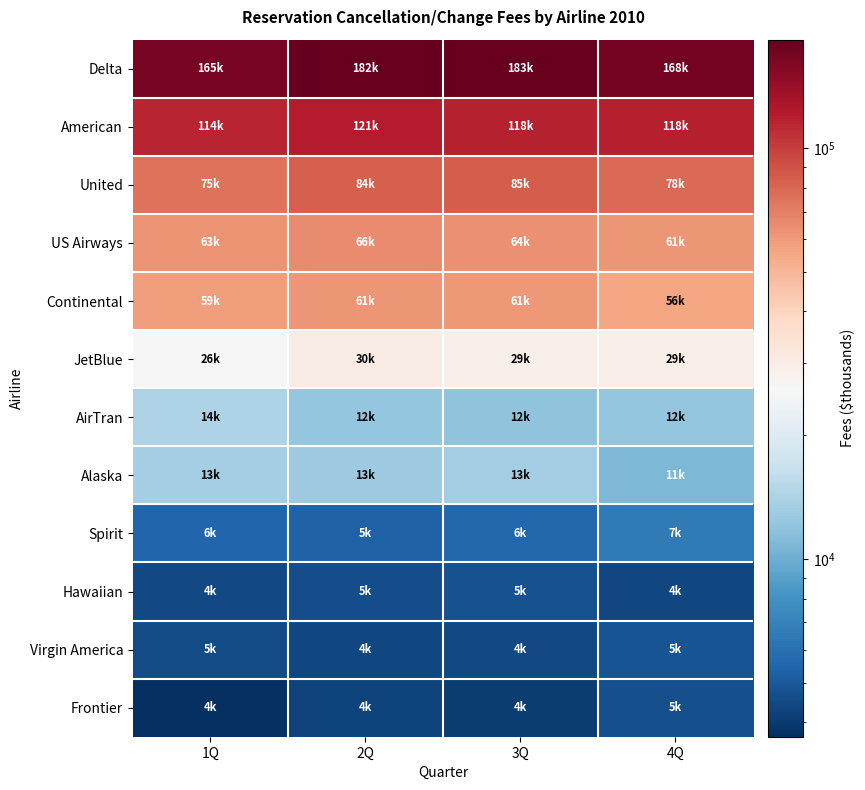

What is the minimum value shown in the chart?

3691